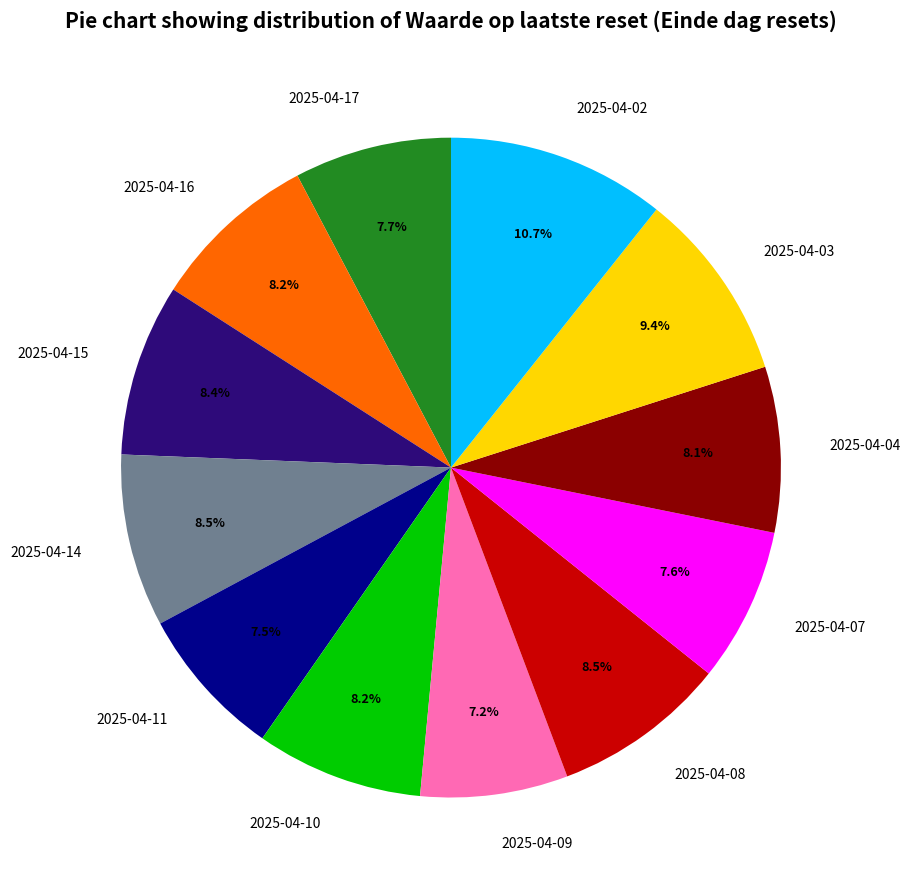

Count the number of slices in the pie.

12